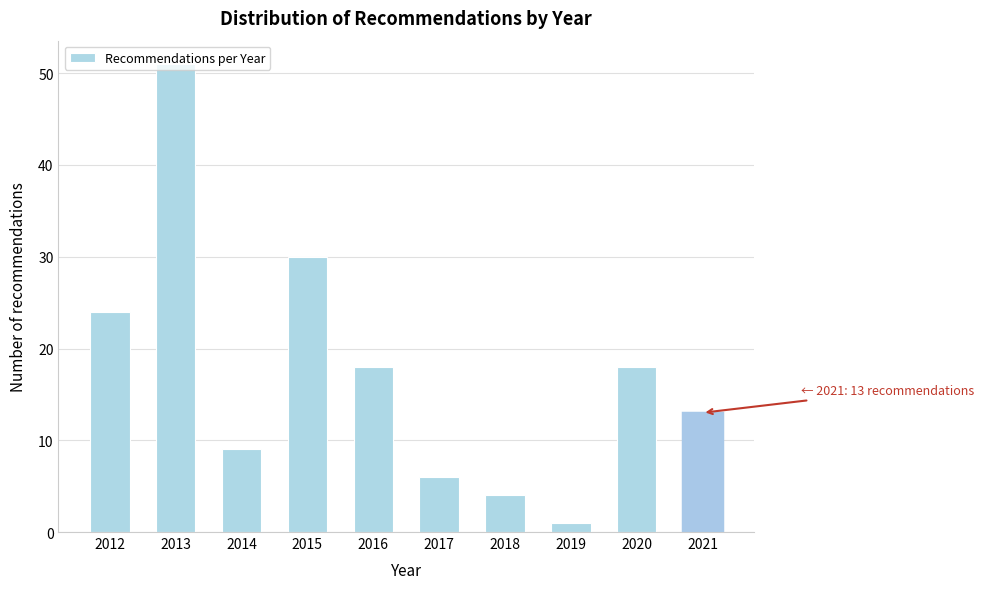

What is the ratio of the value at 2013 to the value at 2017?

8.5